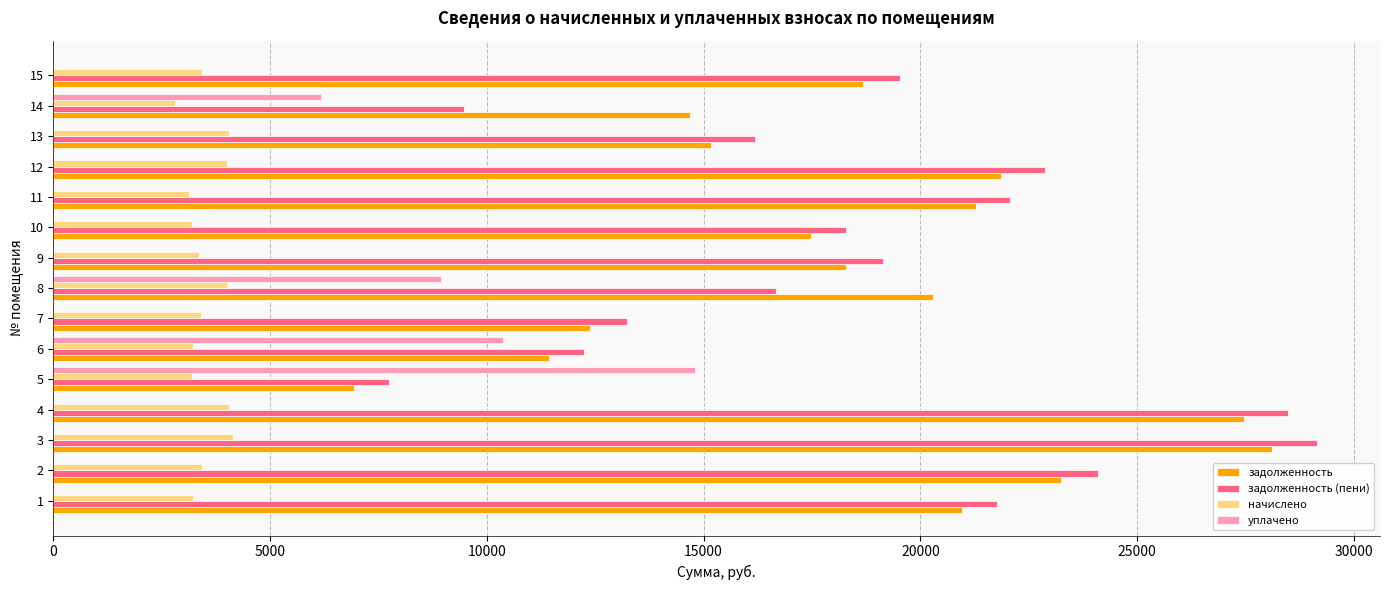

The value of задолженность (пени) at 13 is 16188.8. True or false?

True